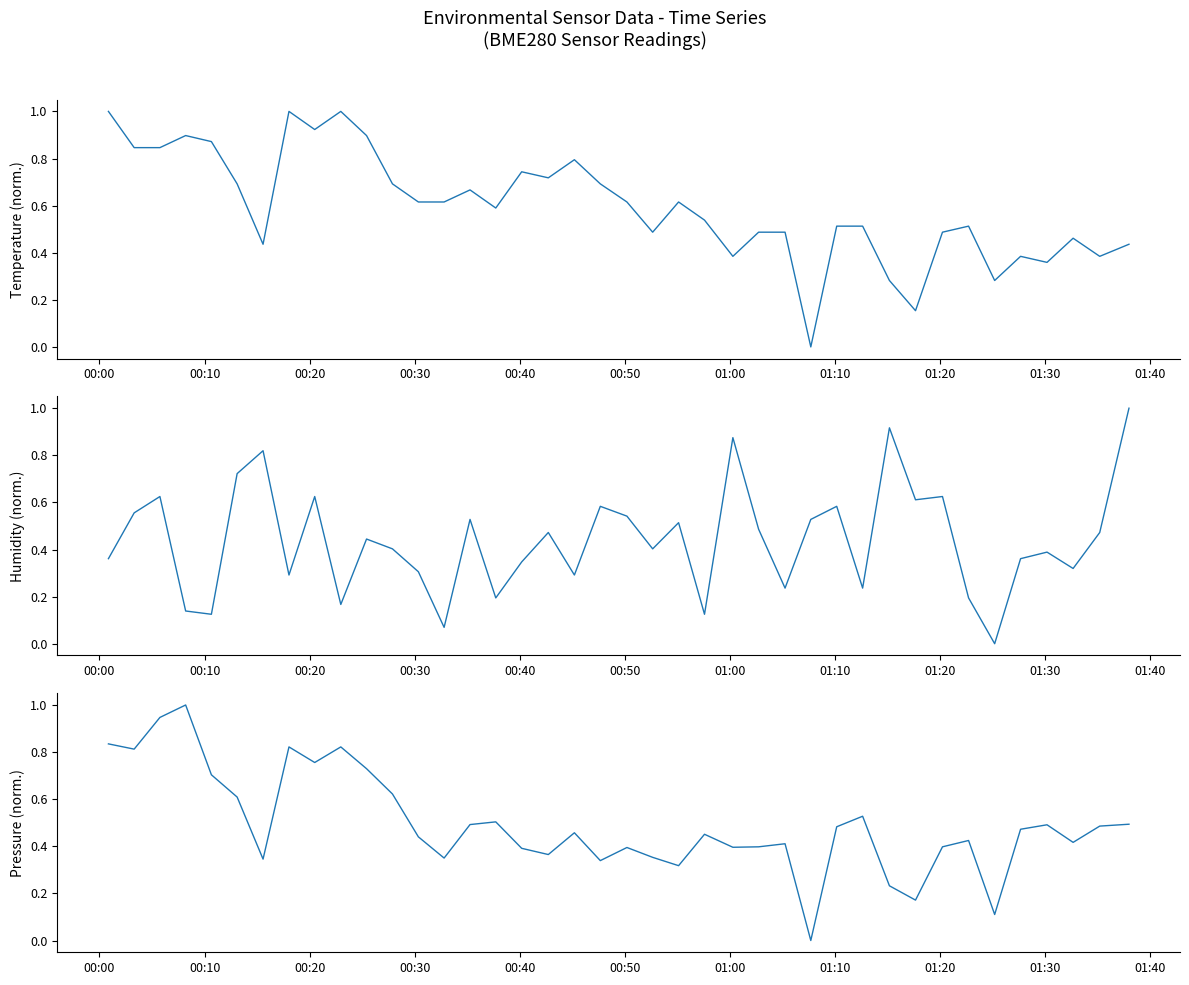

Which series has the widest spread of values?

BME280_temperature